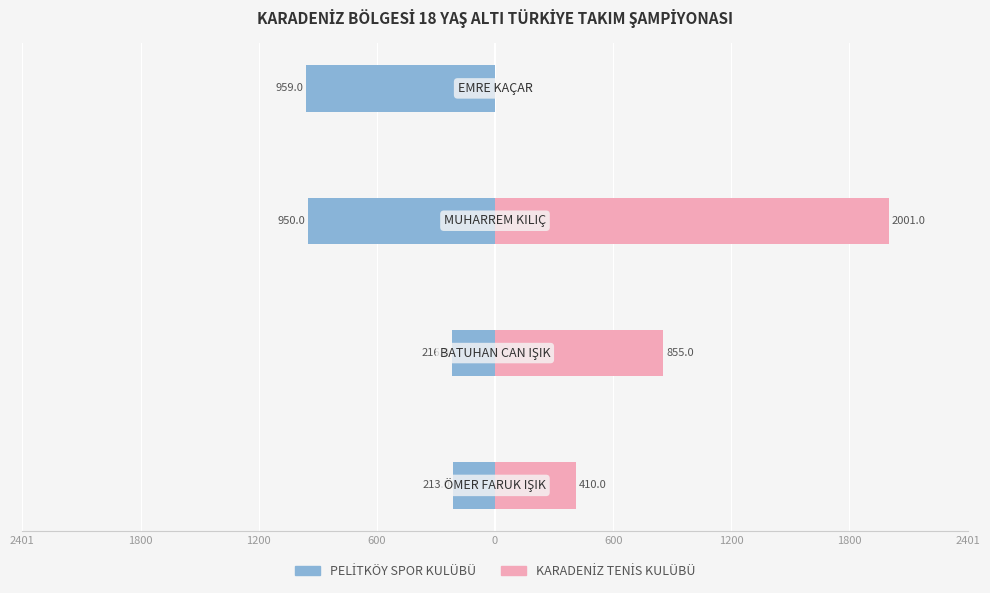

Which series has the largest total across all categories?

KARADENİZ TENİS KULÜBÜ